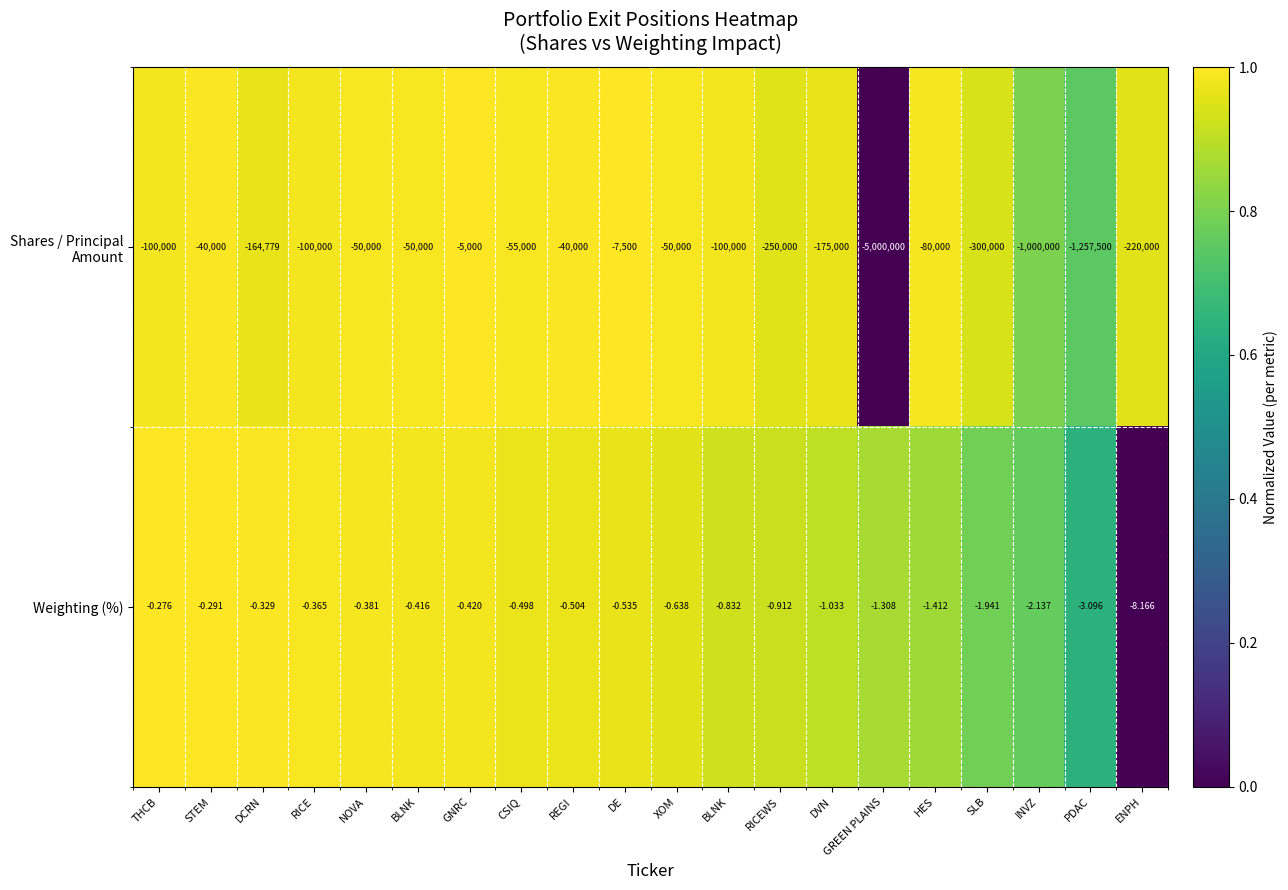

How many data points does each series have?

20